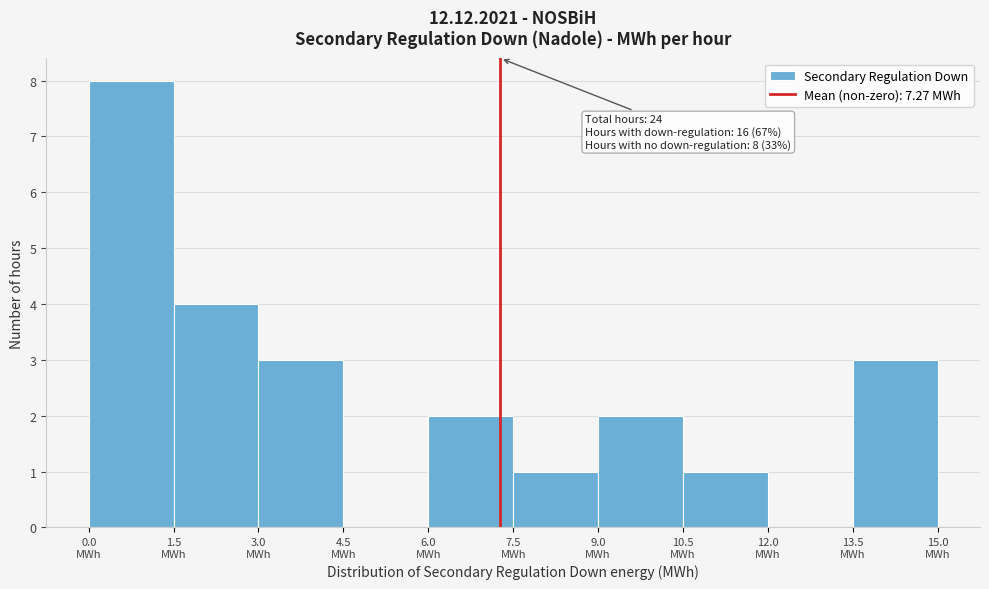

Which range on the x-axis has the tallest bar?

0.0 to 1.5